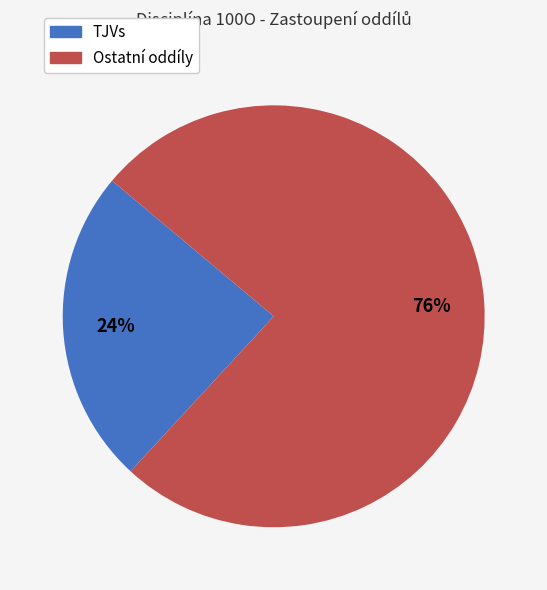

What percentage is the TJVs slice, to the nearest percent?

24%